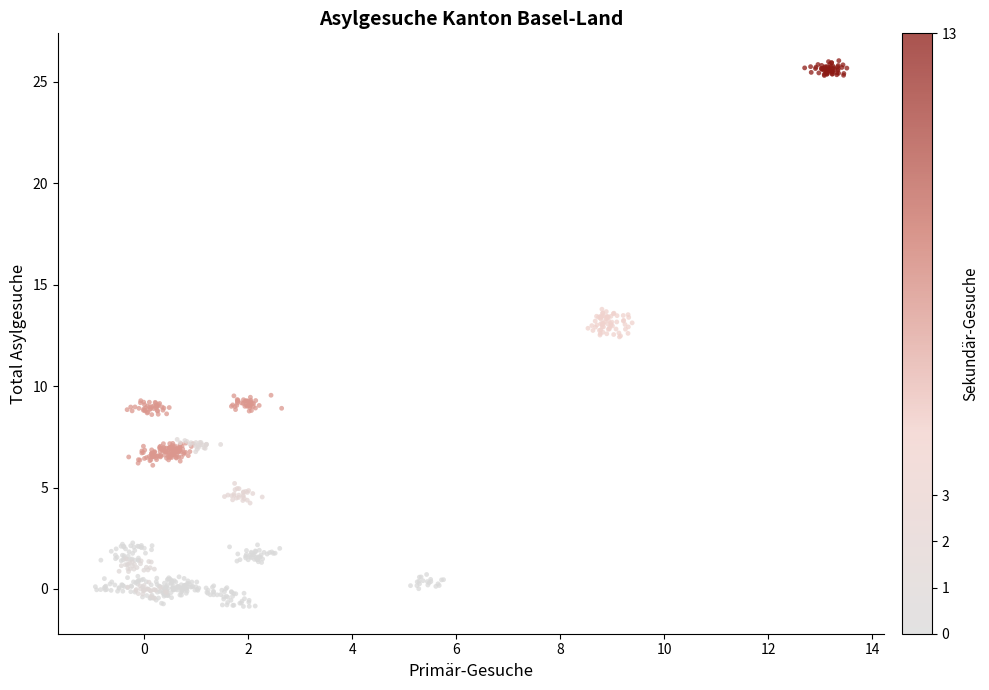

What is the range of X values (max minus min)?

14.5